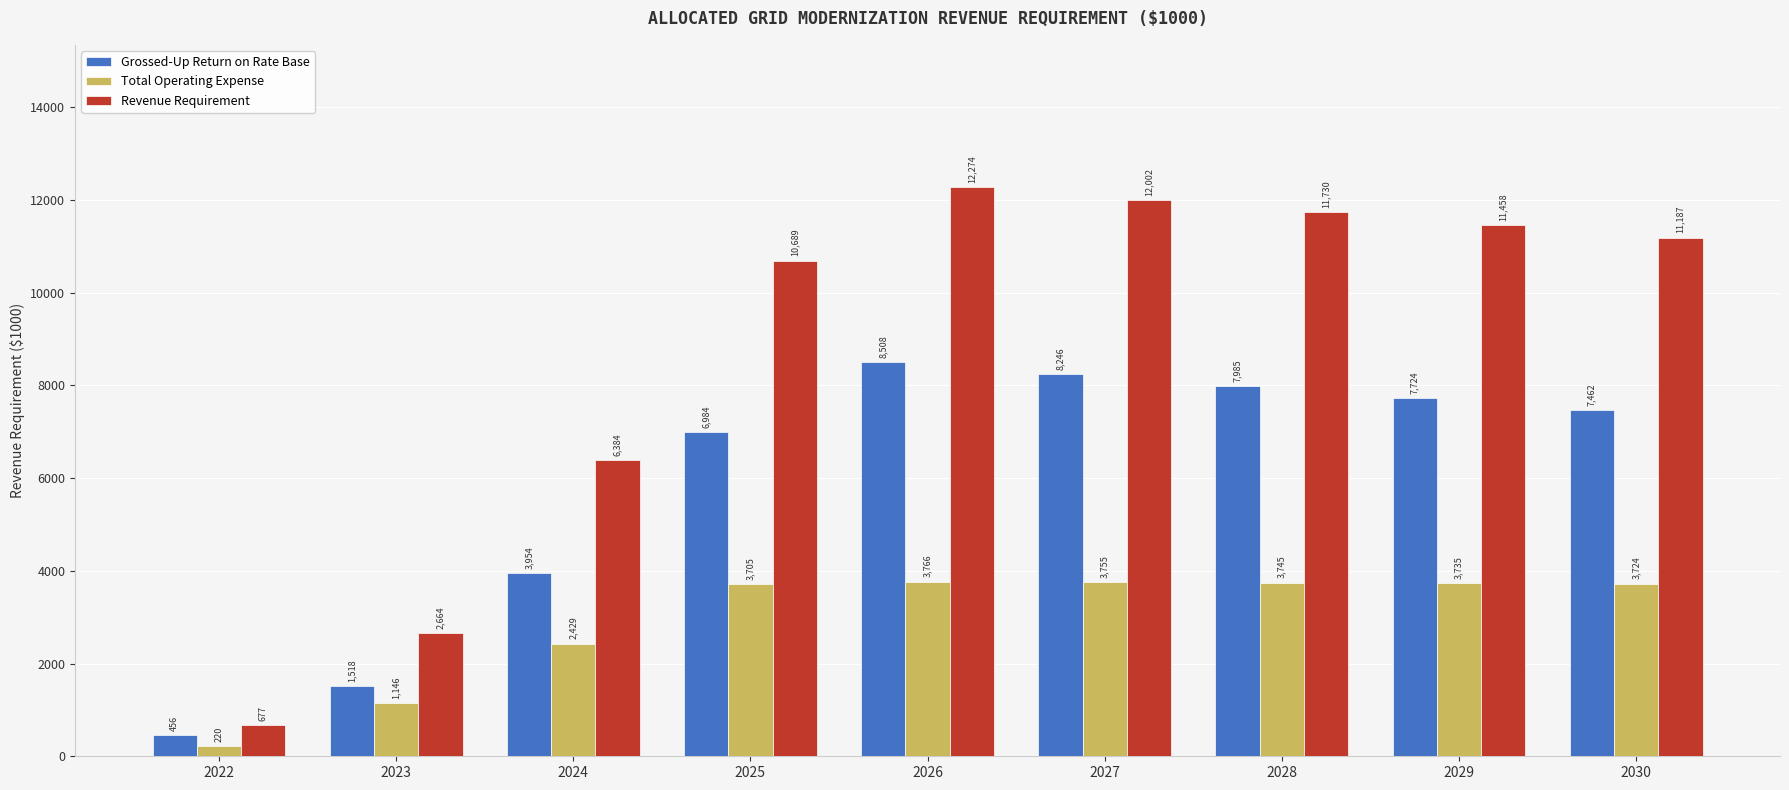

What is the total value across all series at 2028?

23460.1